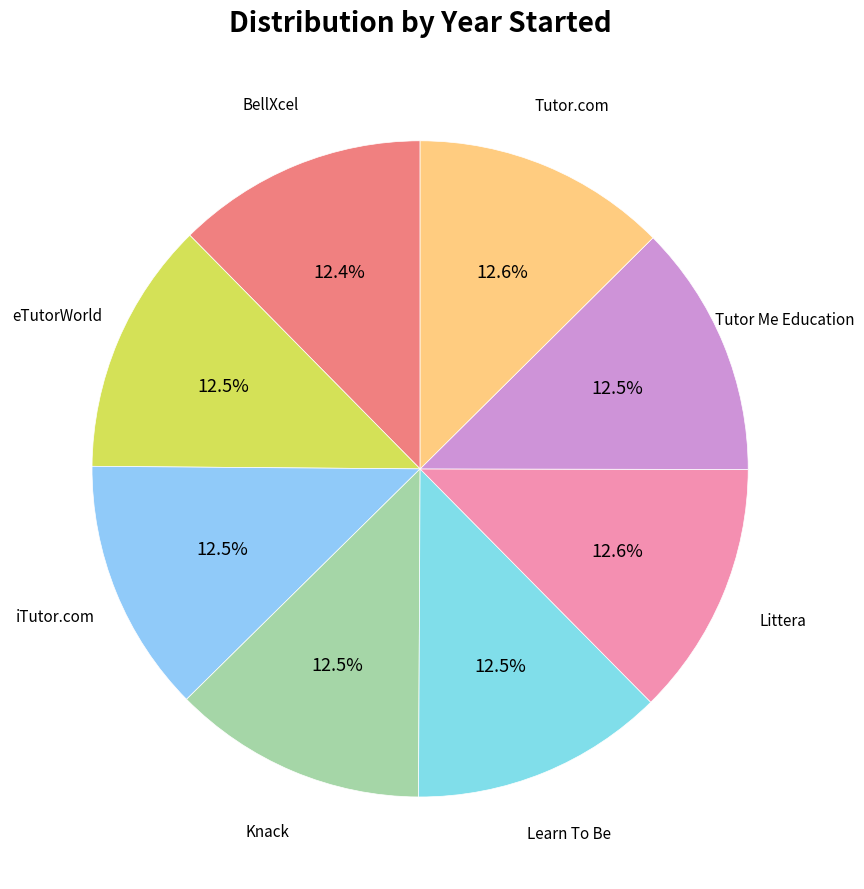

How many slices are in this pie chart?

8